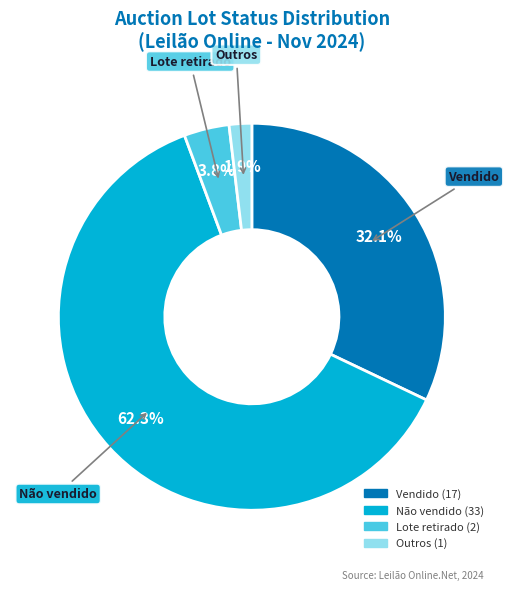

Rank the categories by value from highest to lowest.

Não vendido, Vendido, Lote retirado, Outros